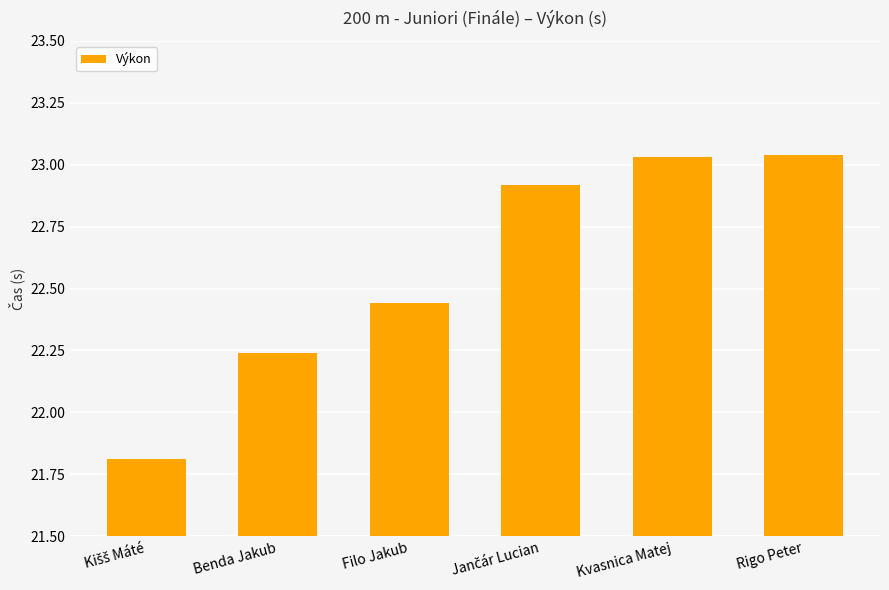

Where does the data first go above 22?

Benda Jakub